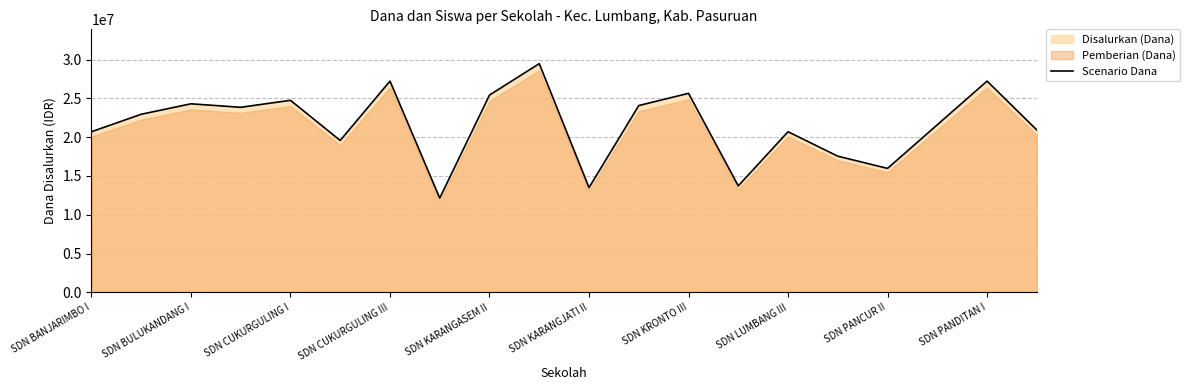

Reading left to right, what are all the values shown in this chart?

20700000	22950000	24300000	23850000	24750000	19575000	27225000	12150000	25425000	29475000	13500000	24075000	25650000	13725000	20700000	17550000	15975000	21600000	27225000	20925000